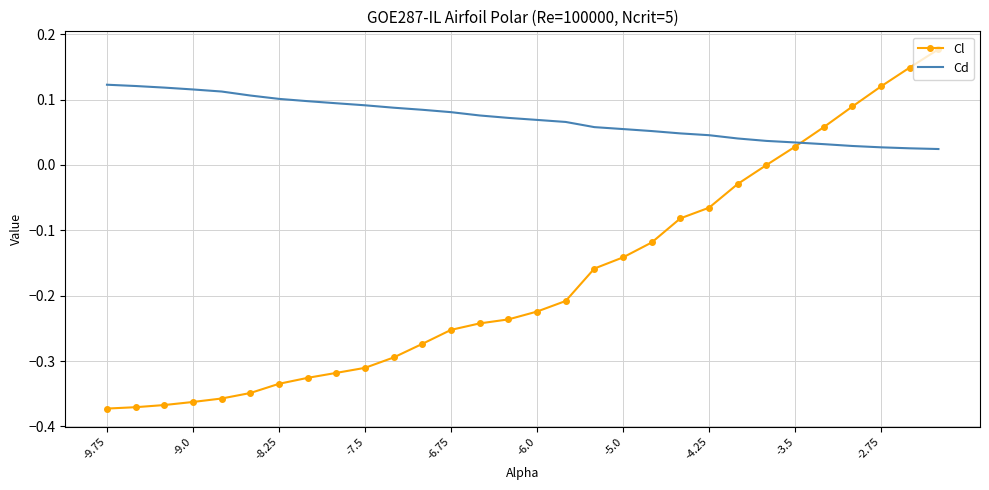

After their last crossing, which series has the higher values: Cd or Cl?

Cl